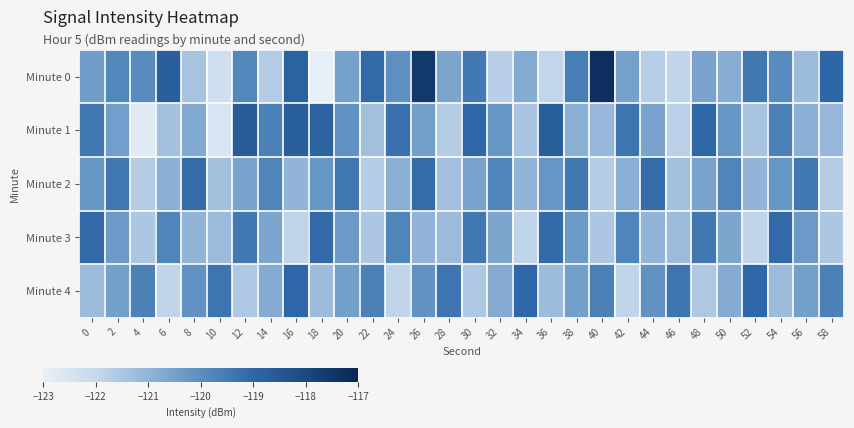

Between 20 and 10, which is larger?

20